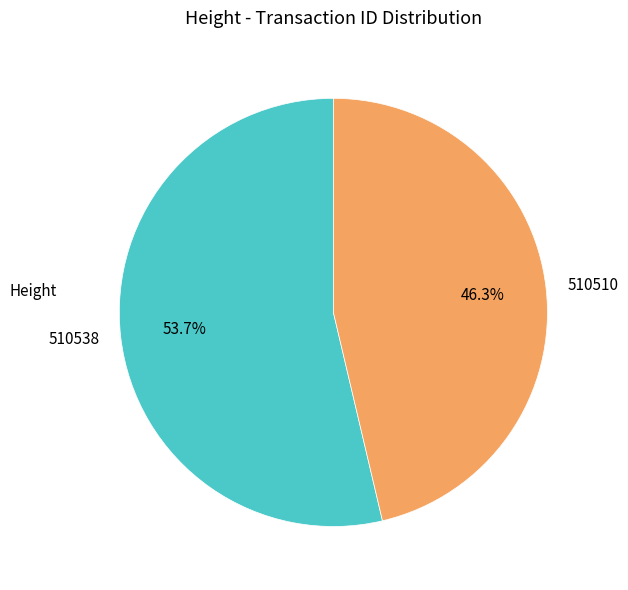

To the nearest percent, what portion does 510510 represent?

46%